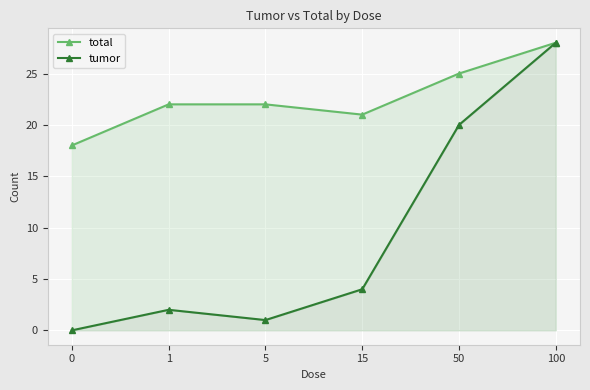

What is the difference between the maximum and minimum values in the total series?

10